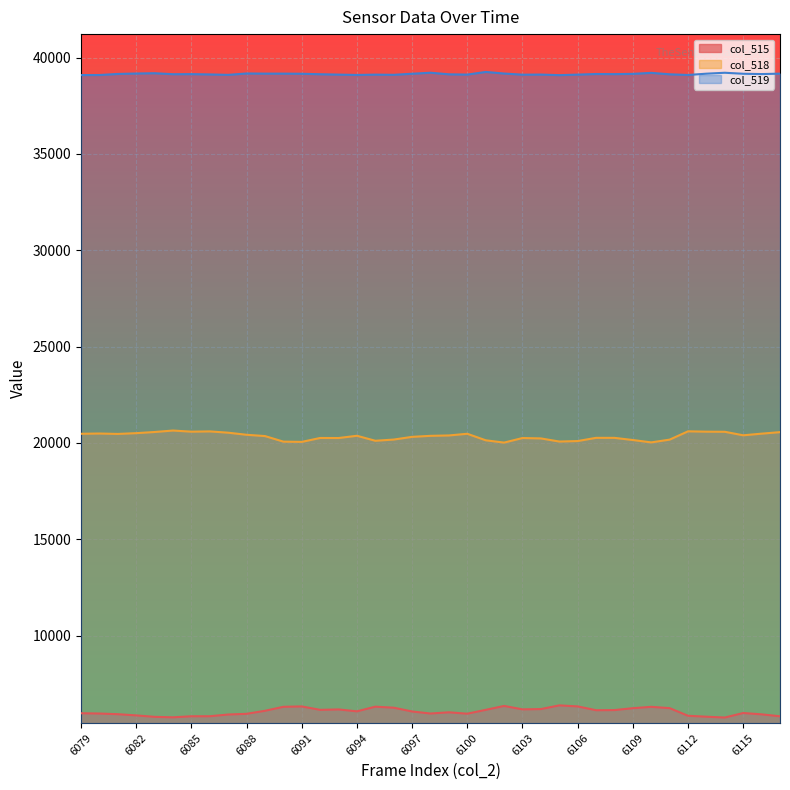

What are all the series names shown in the legend?

col_515, col_518, col_519